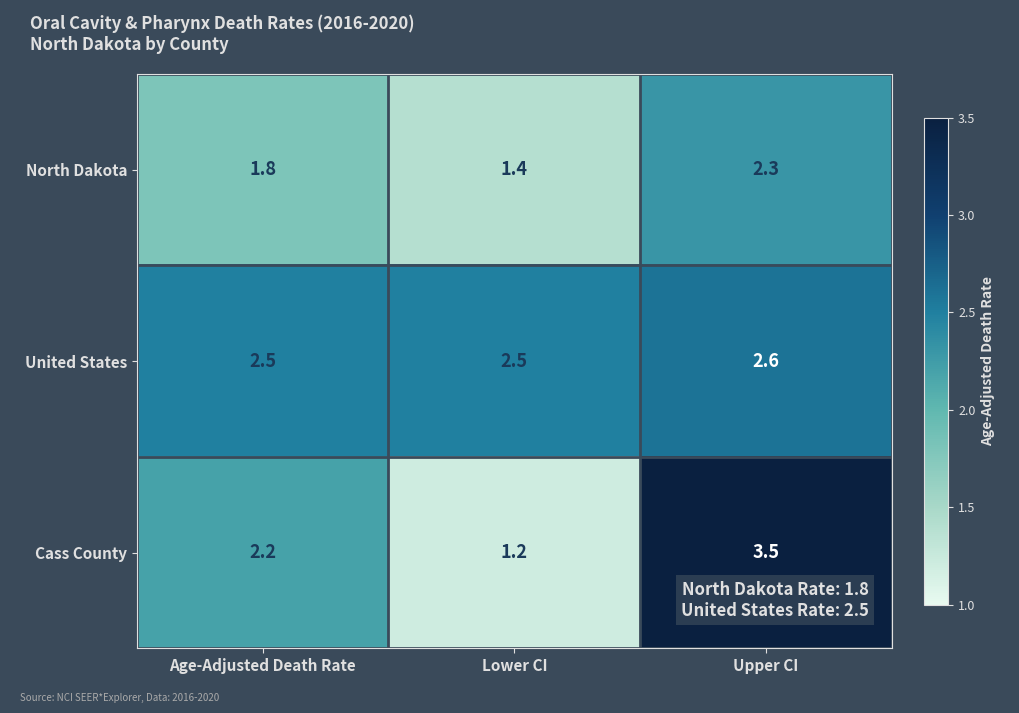

Which series has the largest range (max minus min)?

Cass County